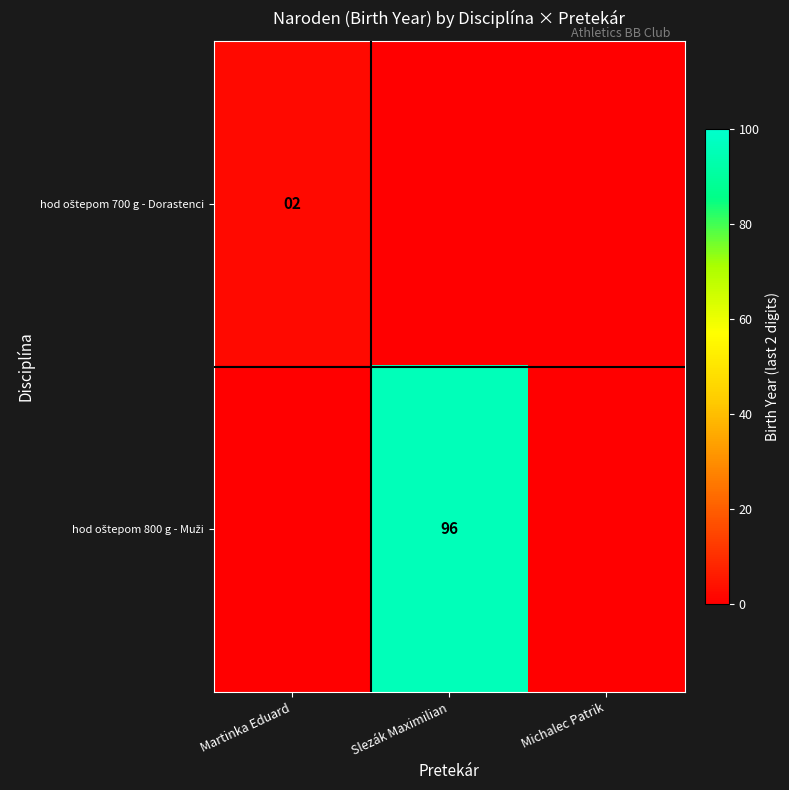

What is the difference between the hod oštepom 800 g - Muži values at Slezák Maximilian and Michalec Patrik?

96